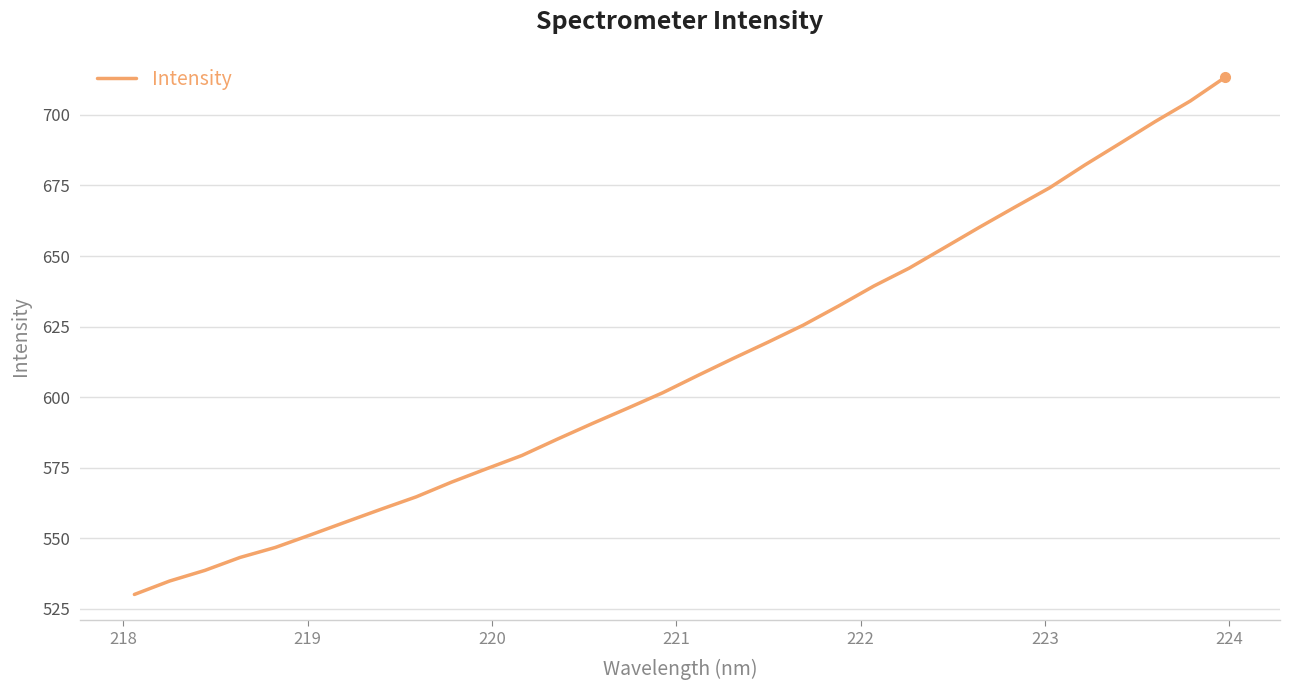

Does the chart have visible grid lines?

Yes